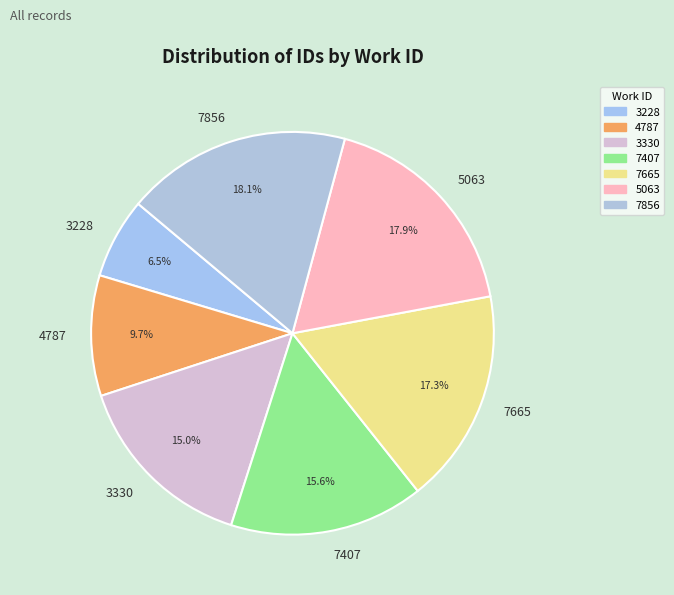

What is the ratio of the value at 4787 to the value at 3228?

1.5